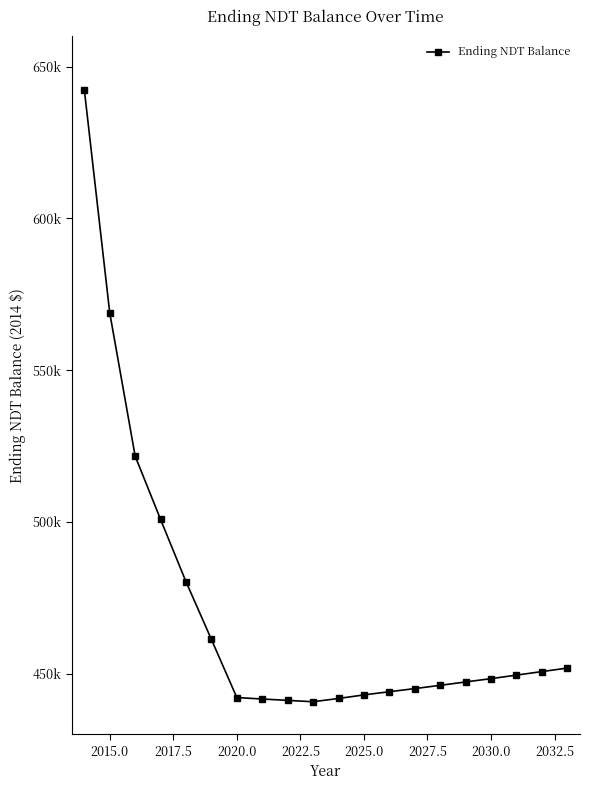

What is the minimum value shown in the chart?

440742.3